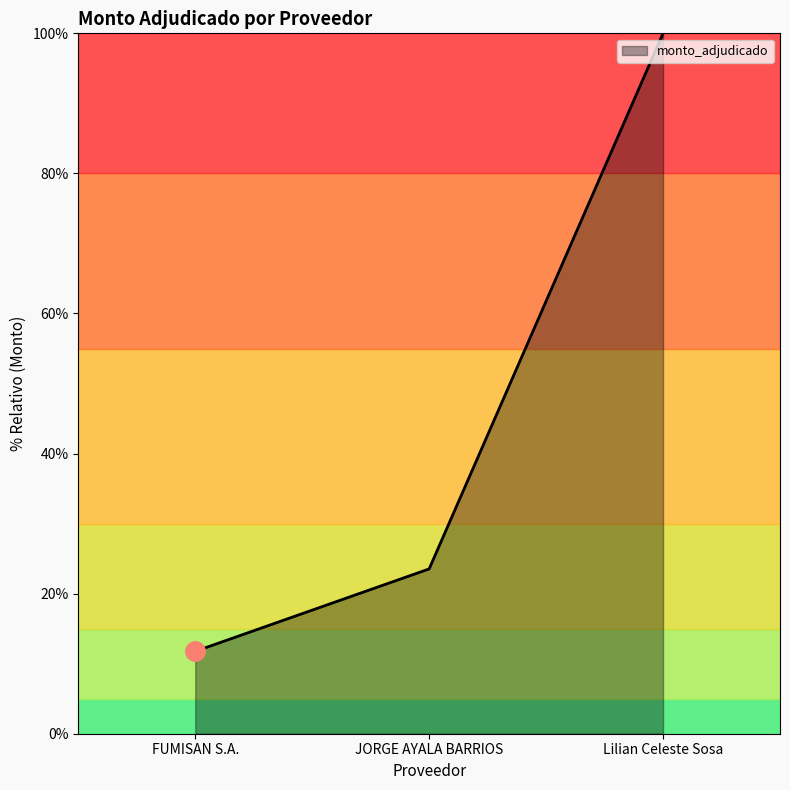

How many lines are shown in the chart?

1